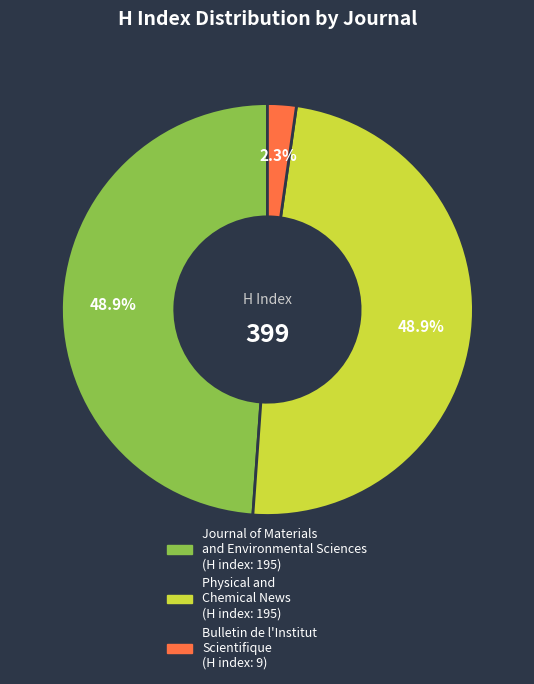

Does any single category account for the majority?

No